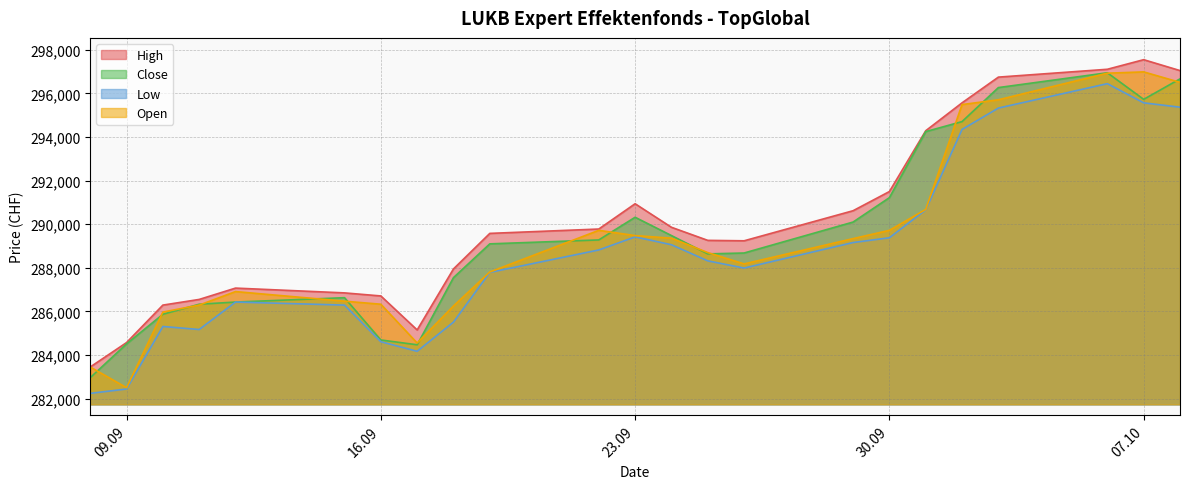

Rank the series by their average value, from highest to lowest.

High, Close, Open, Low